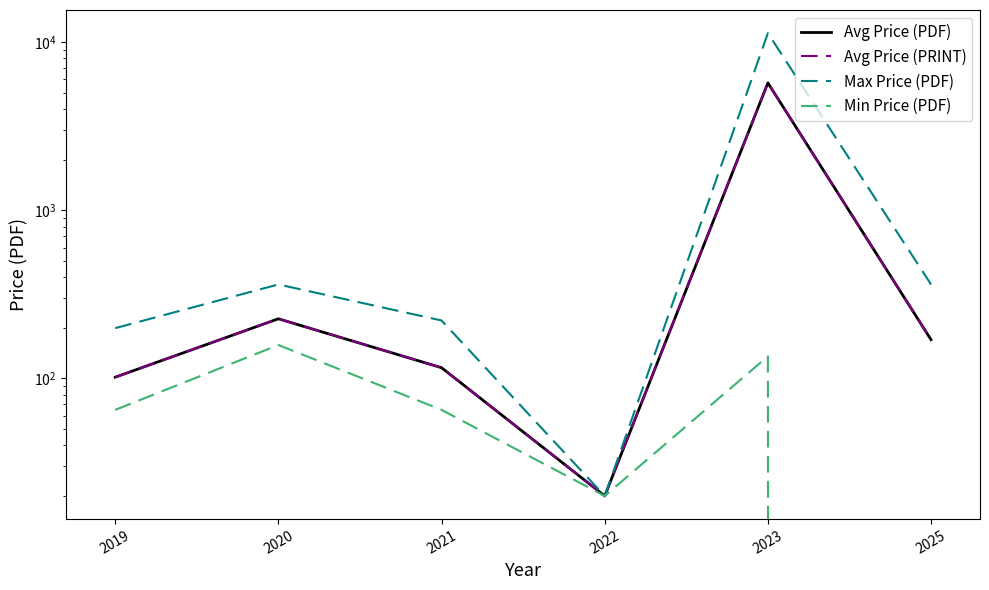

The value of Avg Price (PRINT) at 2021 is 115.8. True or false?

True